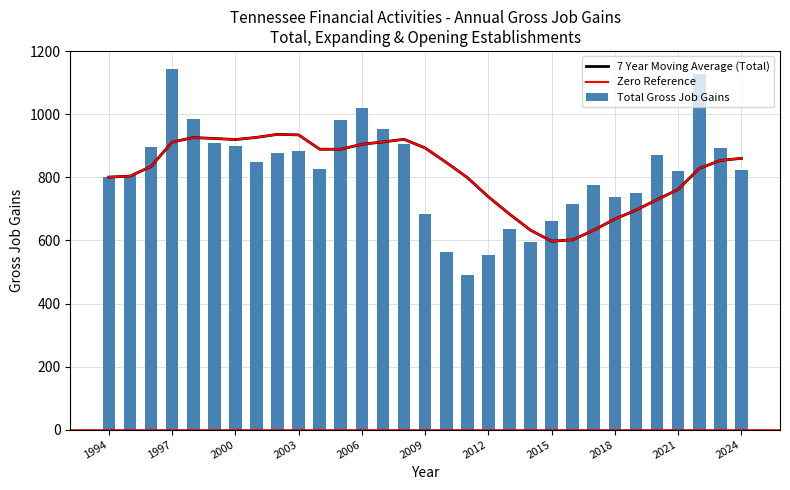

What is the average value of the Total Gross Job Gains series?

820